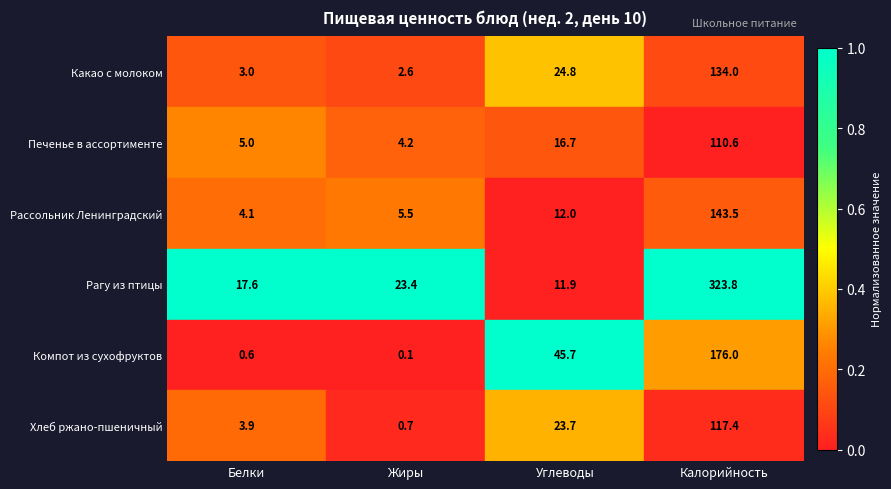

What is the difference between the highest and lowest values at Углеводы?

33.8